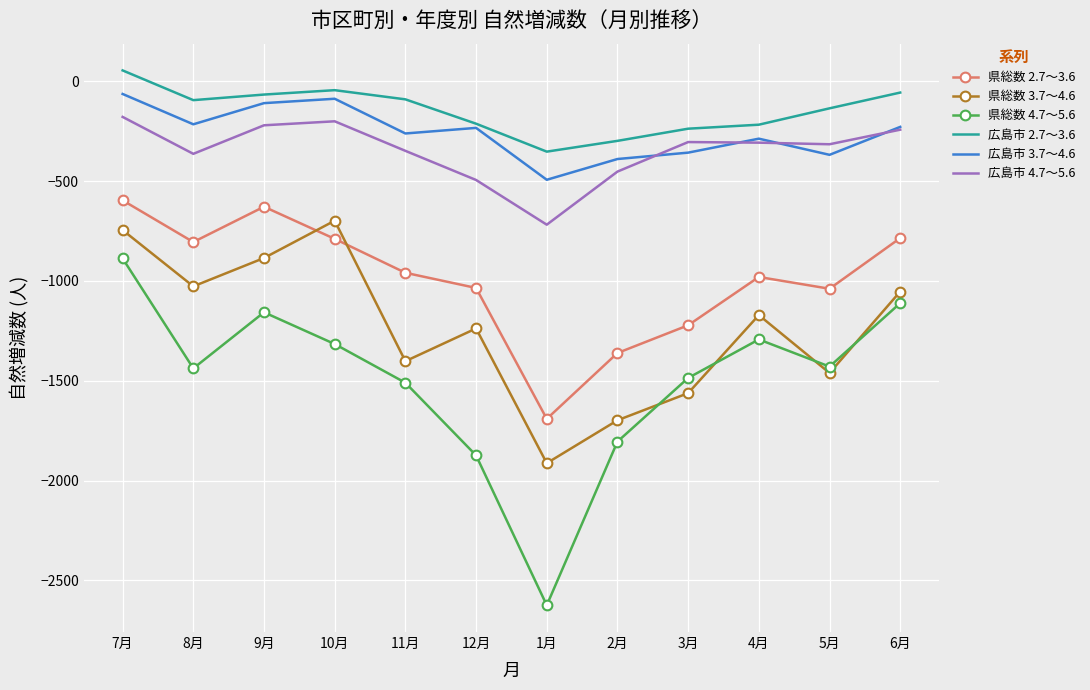

Which series has the largest range (max minus min)?

県総数 4.7～5.6